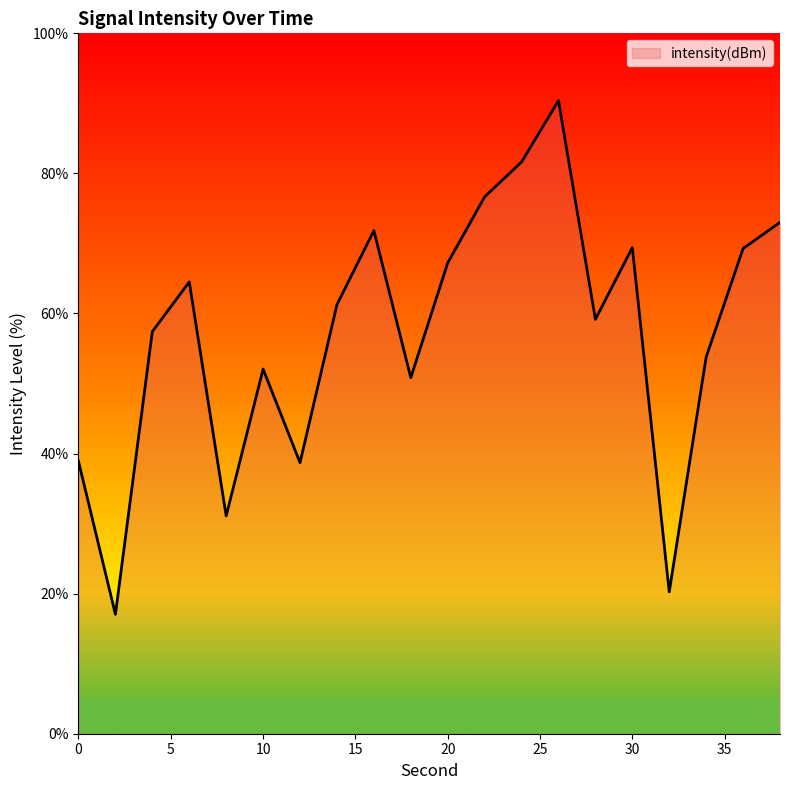

What is the minimum value shown in the chart?

17.0